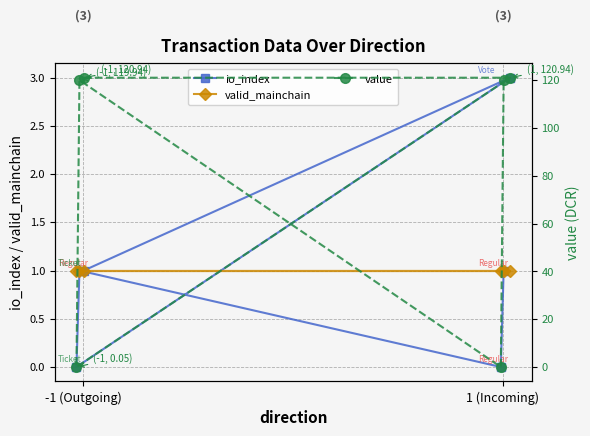

At which category does io_index reach its first local valley?

2